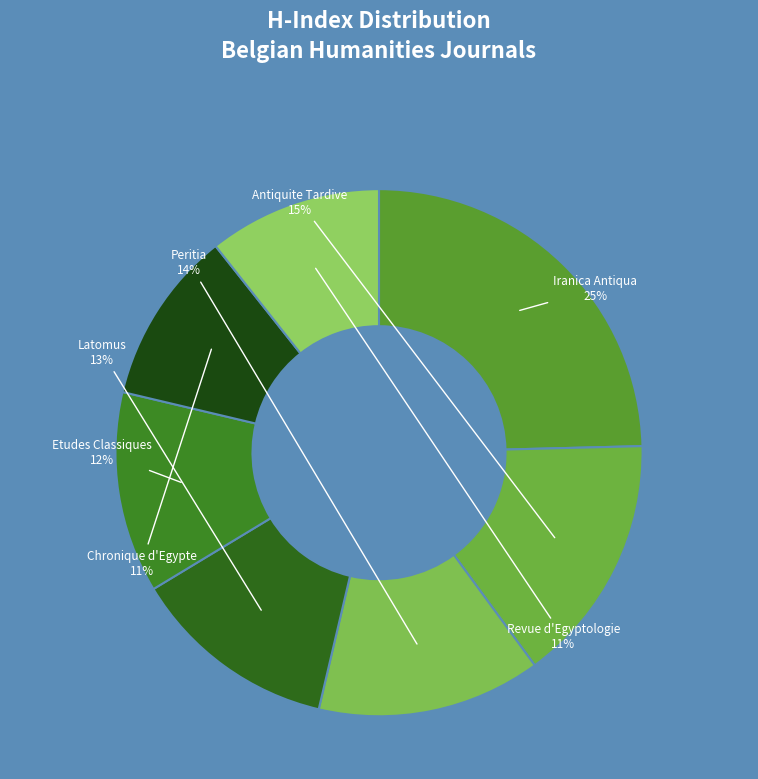

How many slices are in this pie chart?

7